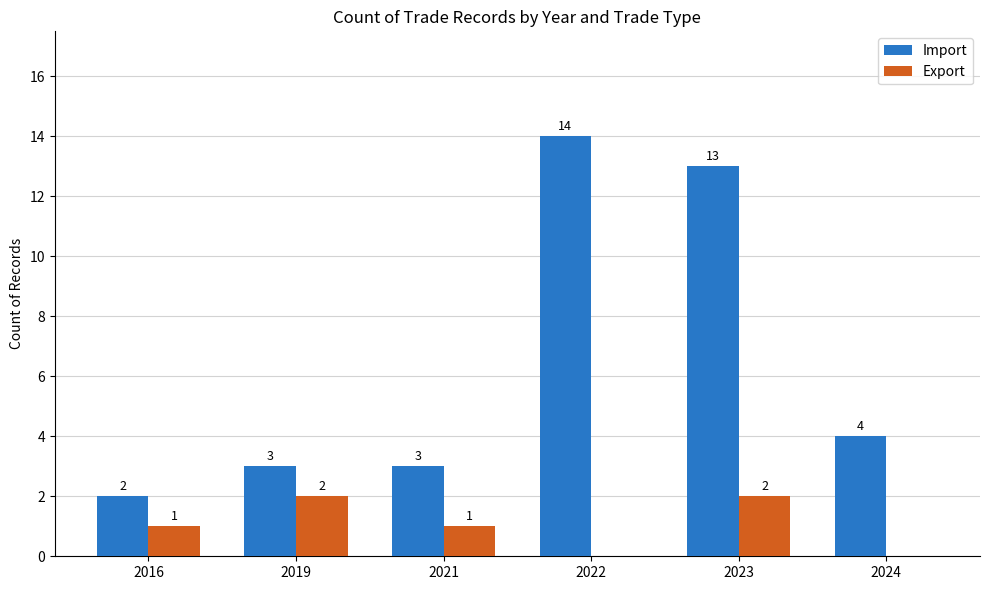

What is the difference between the Import values at 2024 and 2022?

10